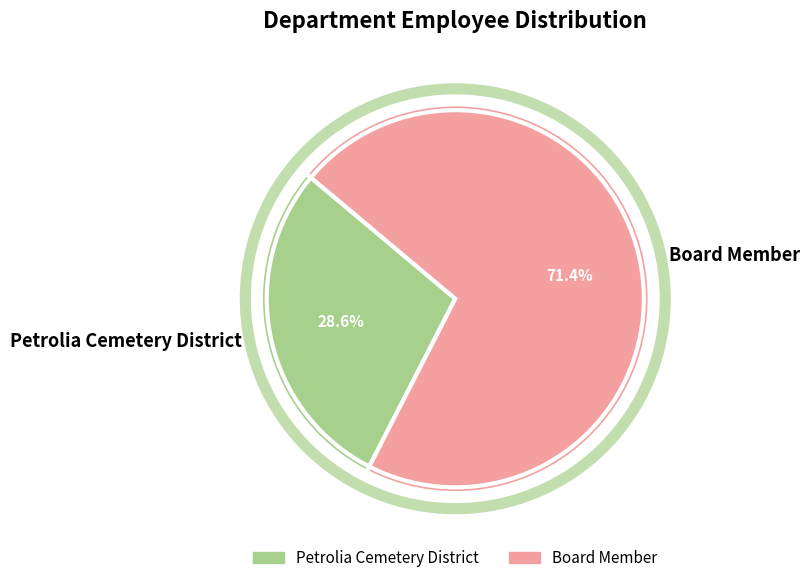

What is the smallest slice in the pie chart?

Petrolia Cemetery District